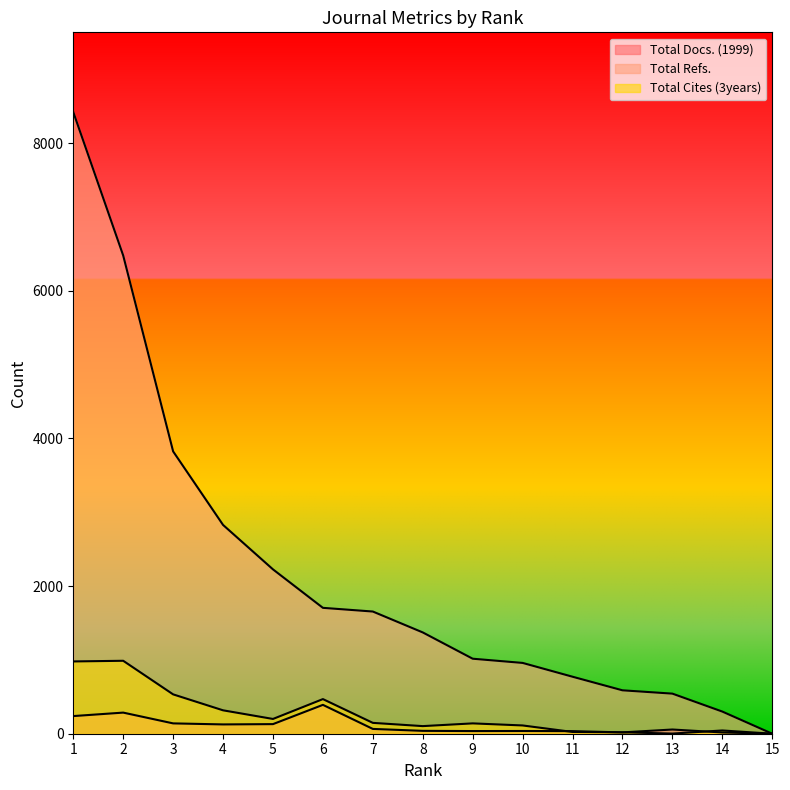

How many times do Total Docs. (1999) and Total Cites (3years) cross each other?

4